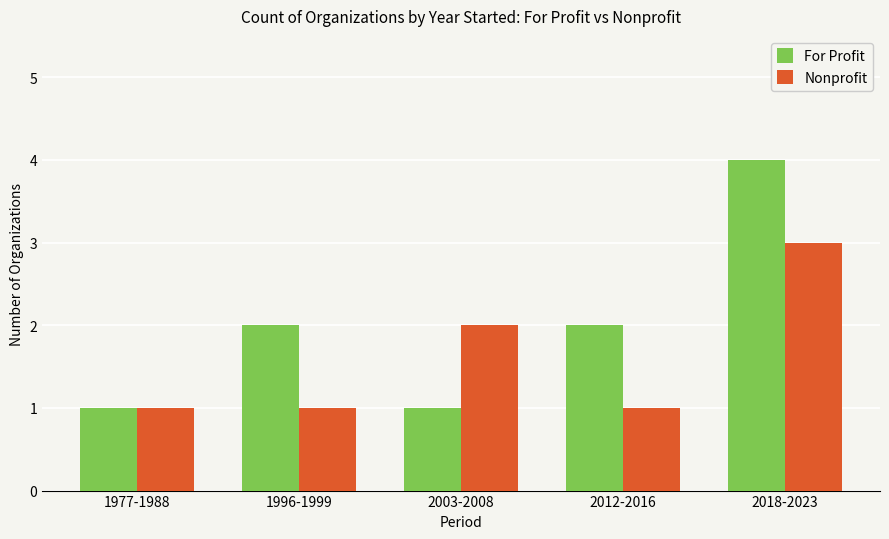

Reading right to left, transcribe all the data shown in this chart.

For Profit: 2018-2023=4	2012-2016=2	2003-2008=1	1996-1999=2	1977-1988=1
Nonprofit: 2018-2023=3	2012-2016=1	2003-2008=2	1996-1999=1	1977-1988=1